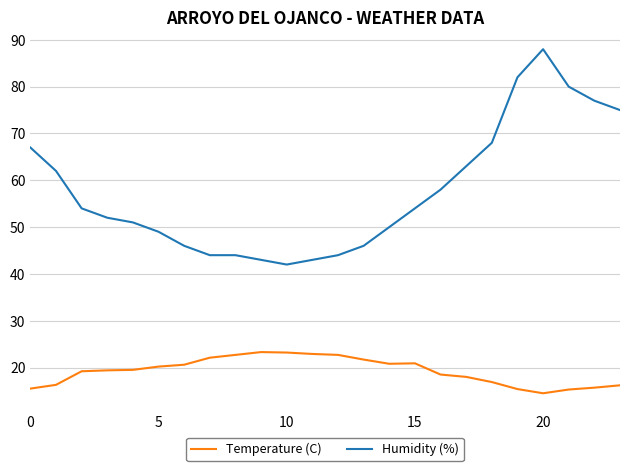

Which series has the largest total across all categories?

Humidity (%)